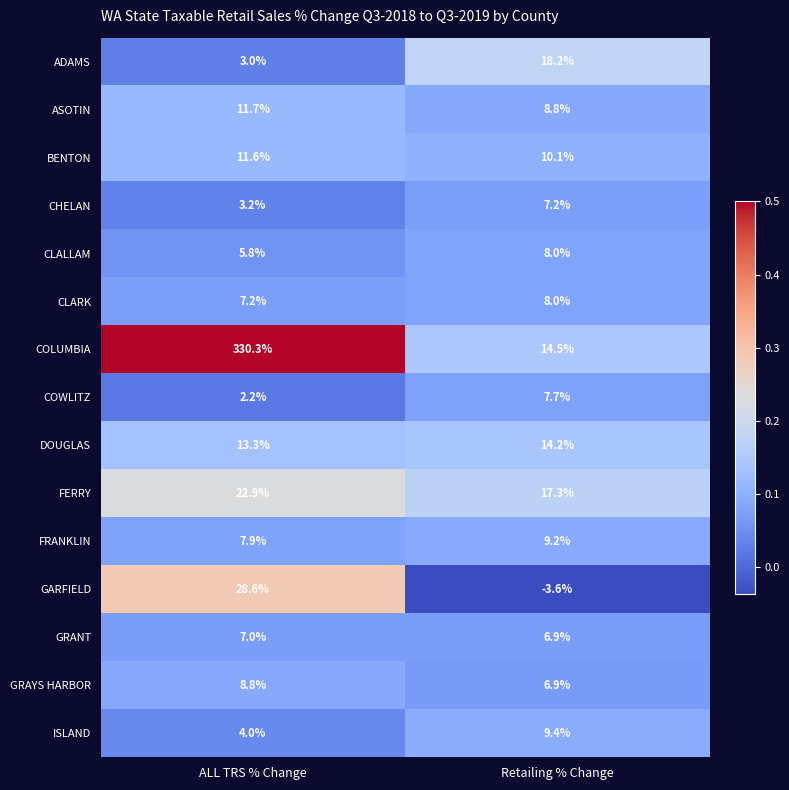

Which label corresponds to the largest value in the chart?

ALL TRS % Change